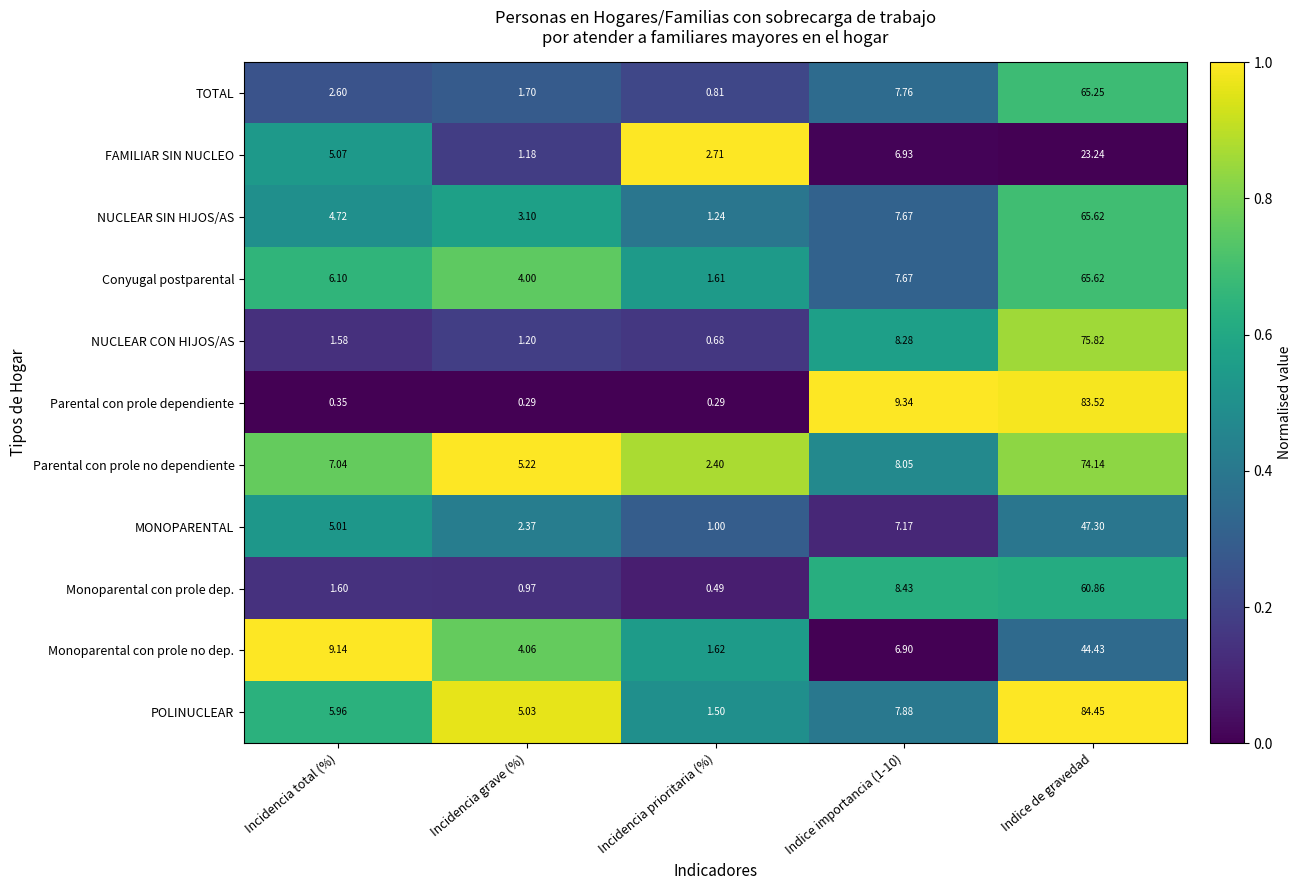

Which category has the lowest value in the Monoparental con prole no dep. series?

Incidencia prioritaria (%)